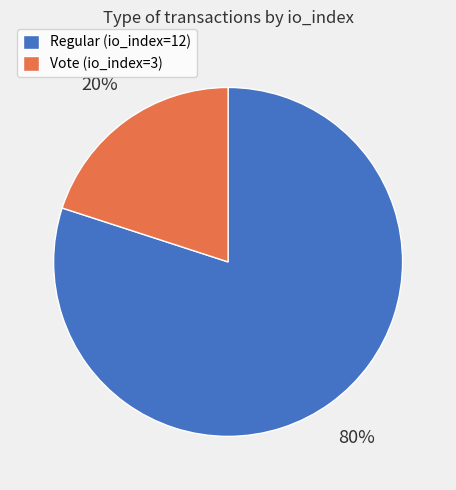

True or false: Vote (io_index=3) accounts for 20% of the total.

True